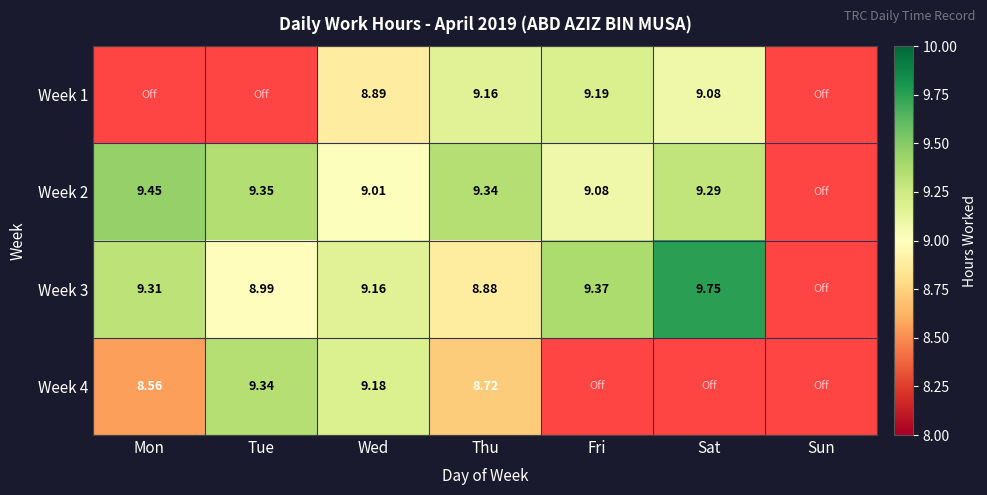

Which series changed the most between Wed and Thu?

Week 4